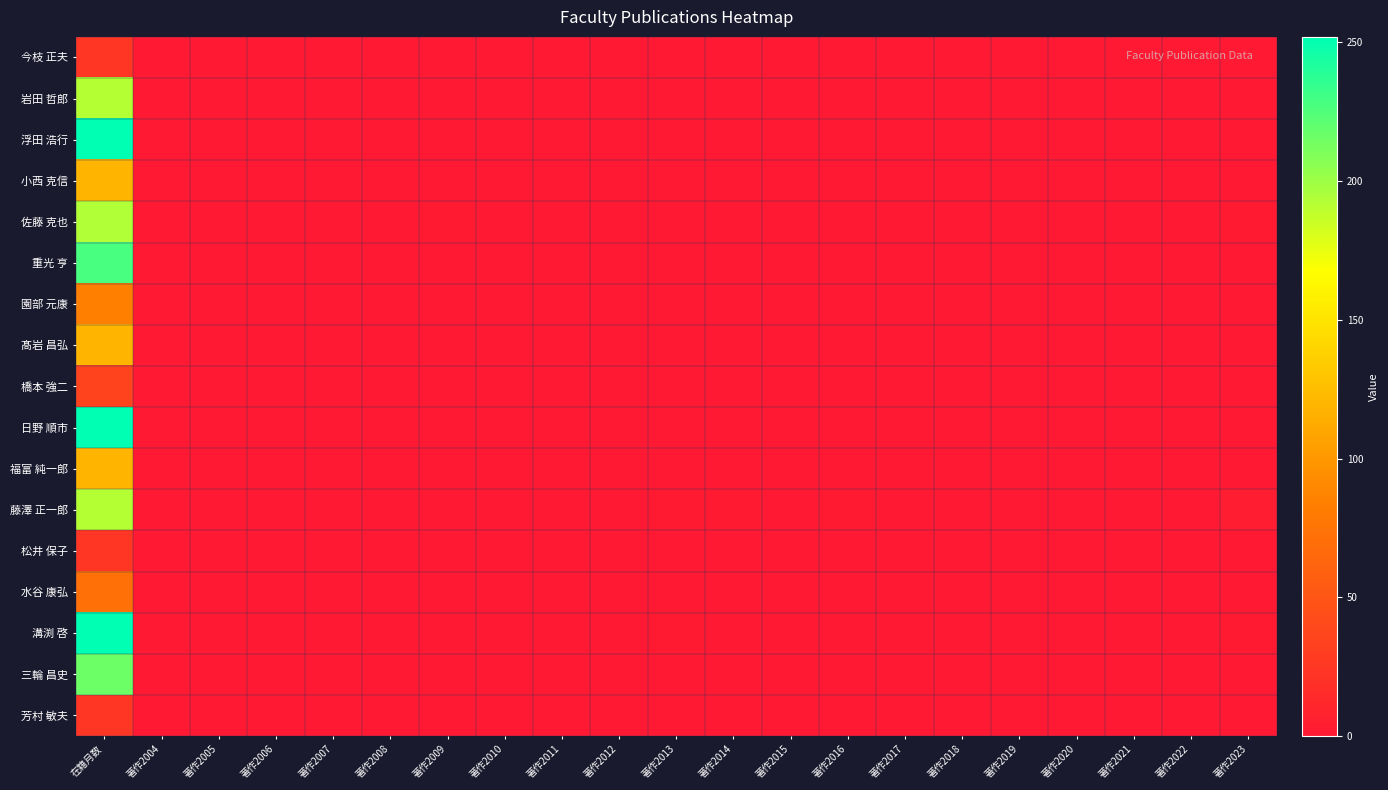

At 著作2011, list the series in order from largest to smallest.

今枝 正夫, 岩田 哲郎, 浮田 浩行, 小西 克信, 佐藤 克也, 重光 亨, 園部 元康, 髙岩 昌弘, 橋本 強二, 日野 順市, 福富 純一郎, 藤澤 正一郎, 松井 保子, 水谷 康弘, 溝渕 啓, 三輪 昌史, 芳村 敏夫